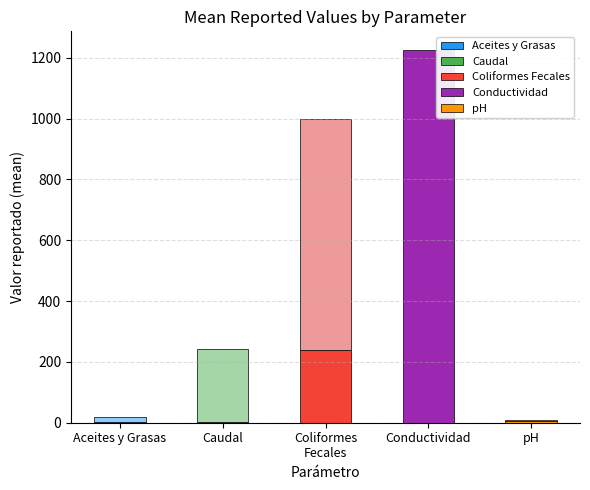

What is the total value across all series at Aceites y Grasas?

21.0